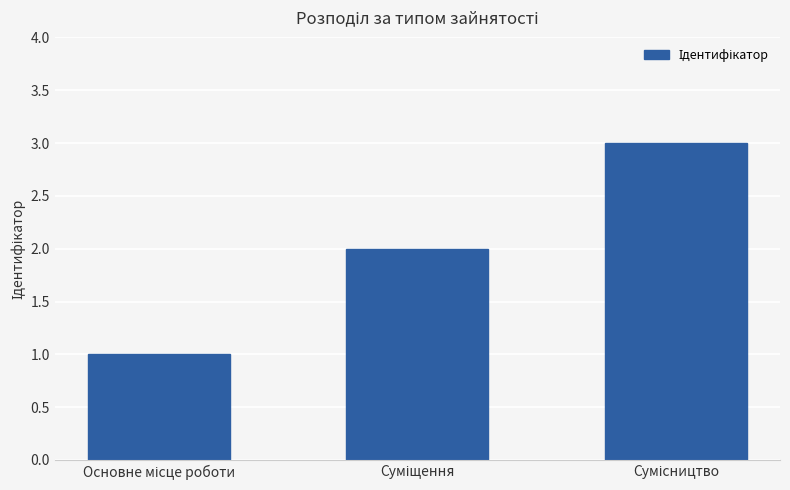

What is the difference between the maximum and minimum values?

2